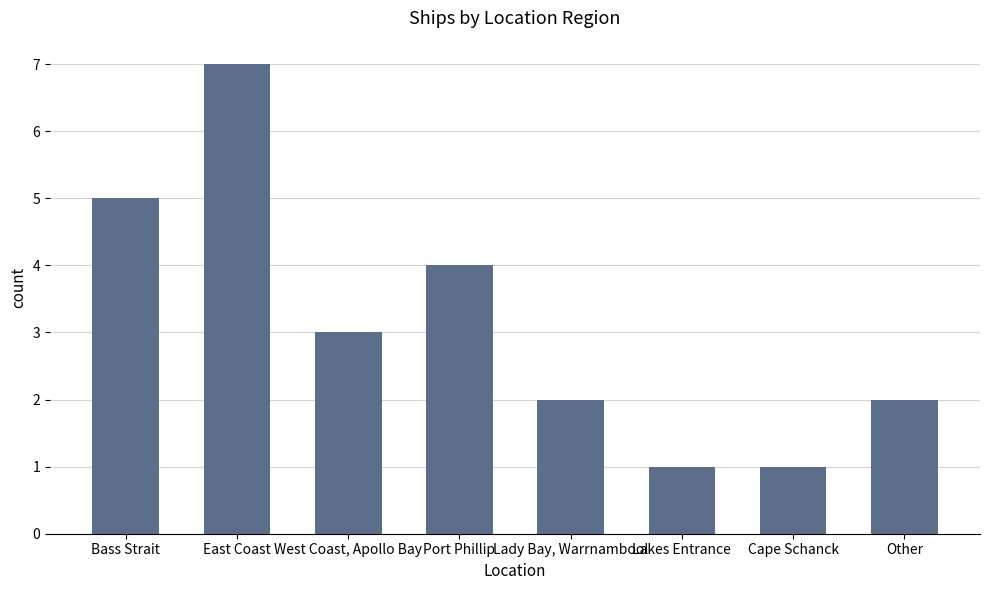

What is the change in value from Port Phillip to Cape Schanck?

-3